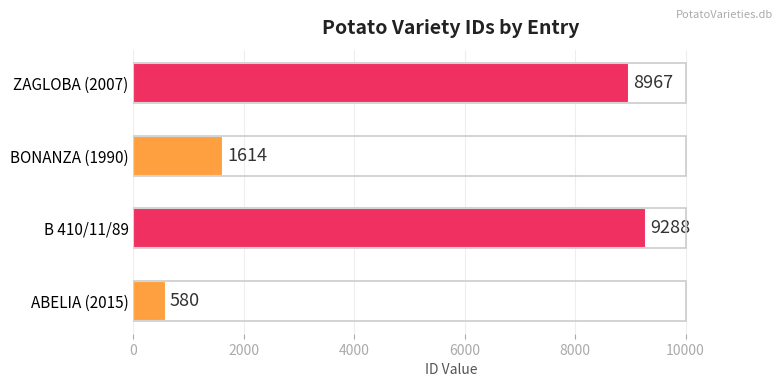

What is the minimum value shown in the chart?

580